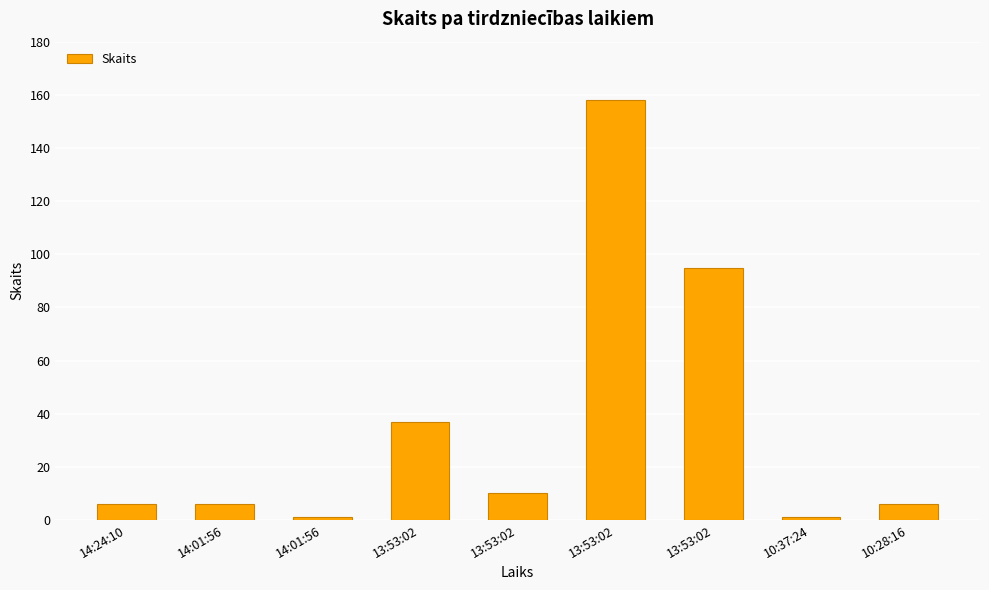

How many distinct data groups are displayed?

1